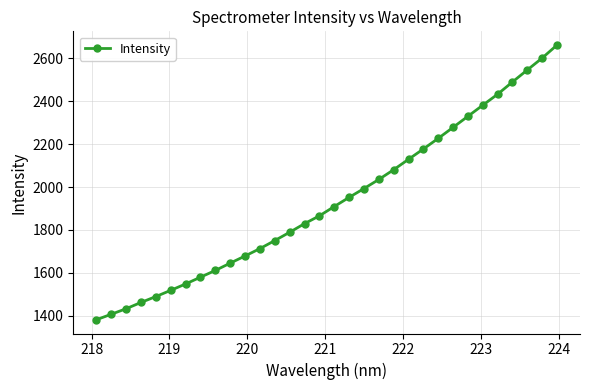

What is the difference between the maximum and minimum values?

1282.1